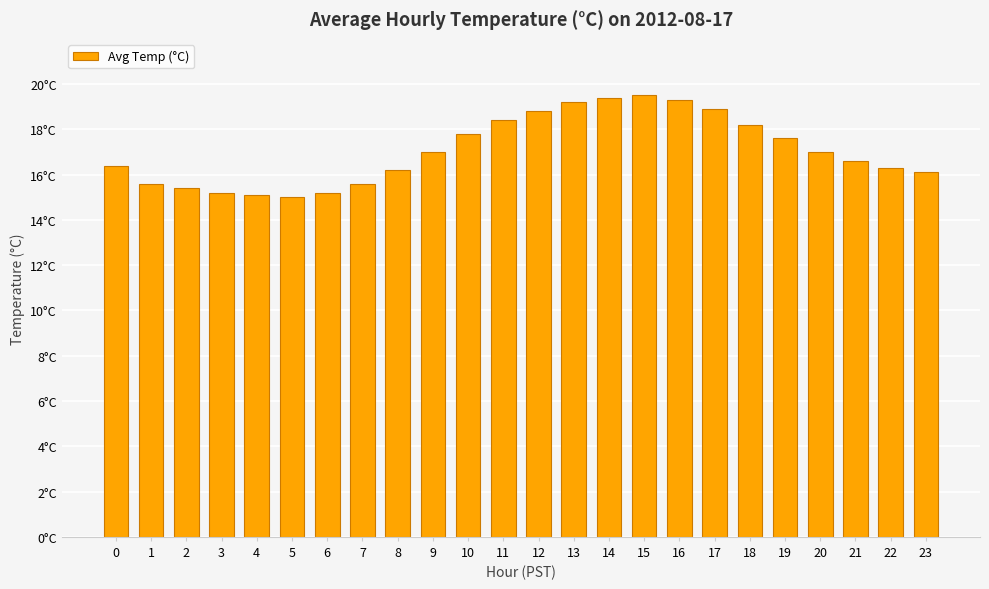

True or false: the data shows 19.5 at 15.

True